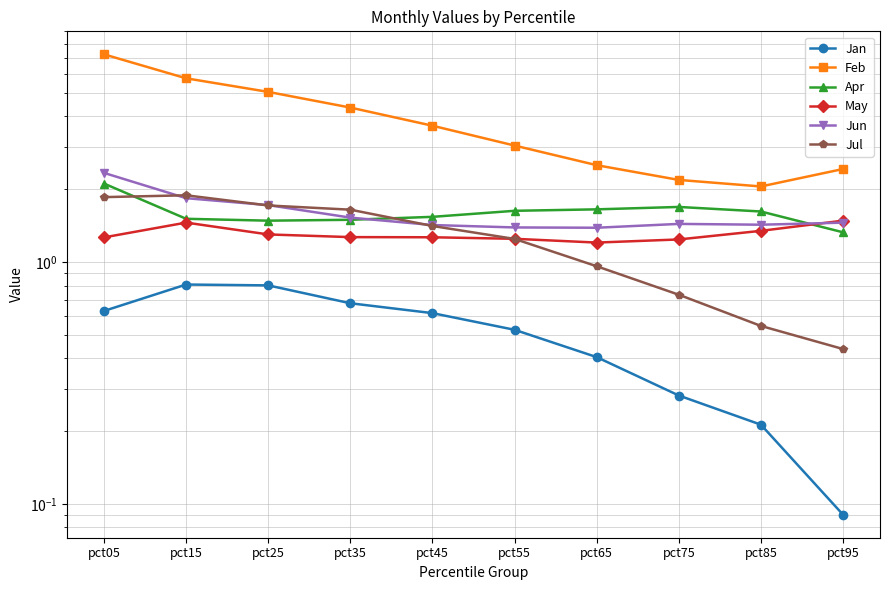

What is the maximum value shown in the chart?

7.2